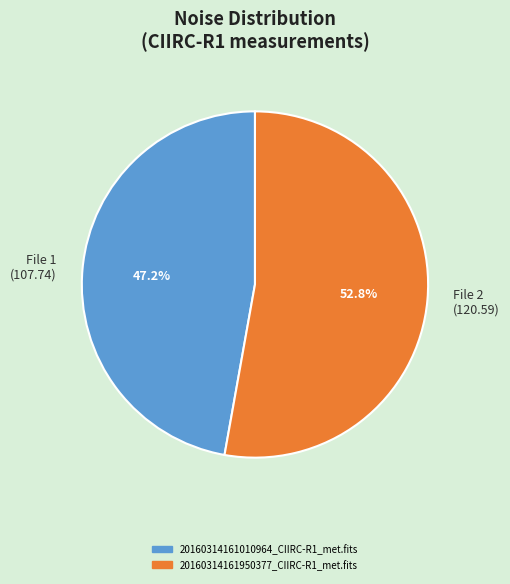

Rank the categories by value from lowest to highest.

File 1 (107.74), File 2 (120.59)